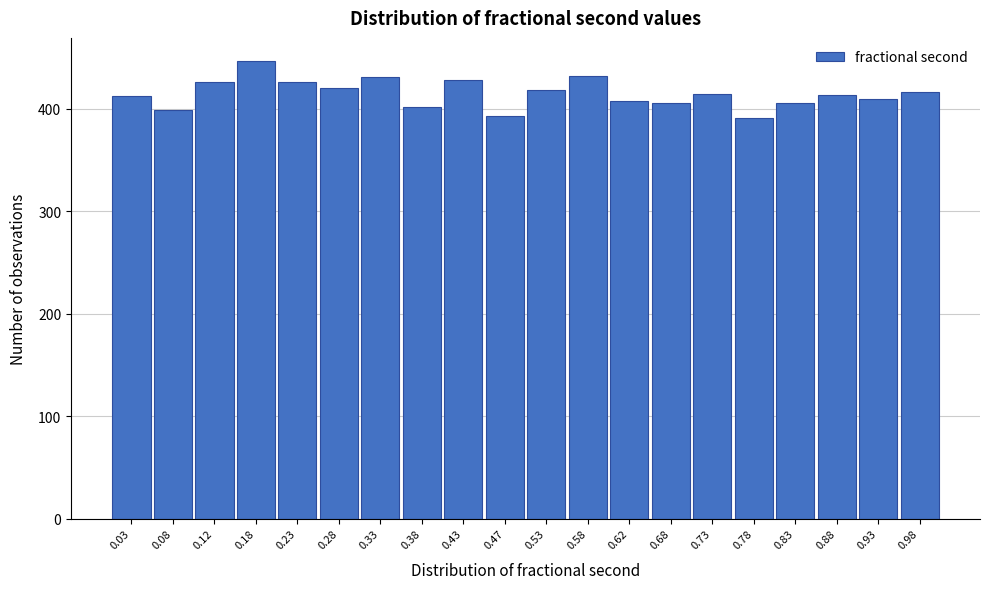

Reading left to right, list every bar in this chart as the range it spans on the x-axis followed by its height. The values are not printed on the chart, so give them approximately, as read against the axis.

0.00 to 0.05: 410
0.05 to 0.10: 400
0.10 to 0.15: 430
0.15 to 0.20: 450
0.20 to 0.25: 430
0.25 to 0.30: 420
0.30 to 0.35: 430
0.35 to 0.40: 400
0.40 to 0.45: 430
0.45 to 0.50: 390
0.50 to 0.55: 420
0.55 to 0.60: 430
0.60 to 0.65: 410
0.65 to 0.70: 410
0.70 to 0.75: 420
0.75 to 0.80: 390
0.80 to 0.85: 410
0.85 to 0.90: 410
0.90 to 0.95: 410
0.95 to 1.00: 420